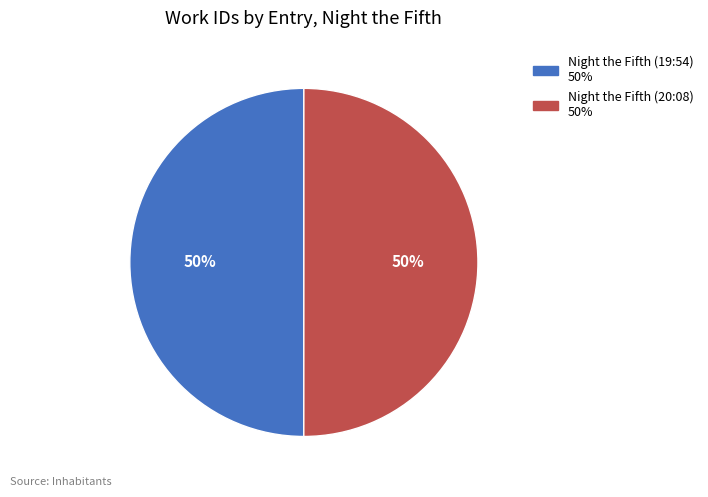

Is it true that Night the Fifth (20:08) is 50% of the pie?

True